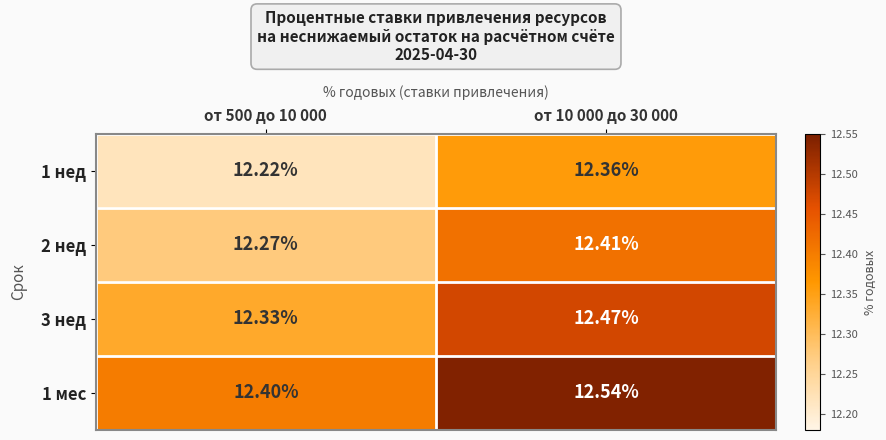

Is the value of 3 нед at от 10 000 до 30 000 greater than the value of 1 мес at от 500 до 10 000?

Yes